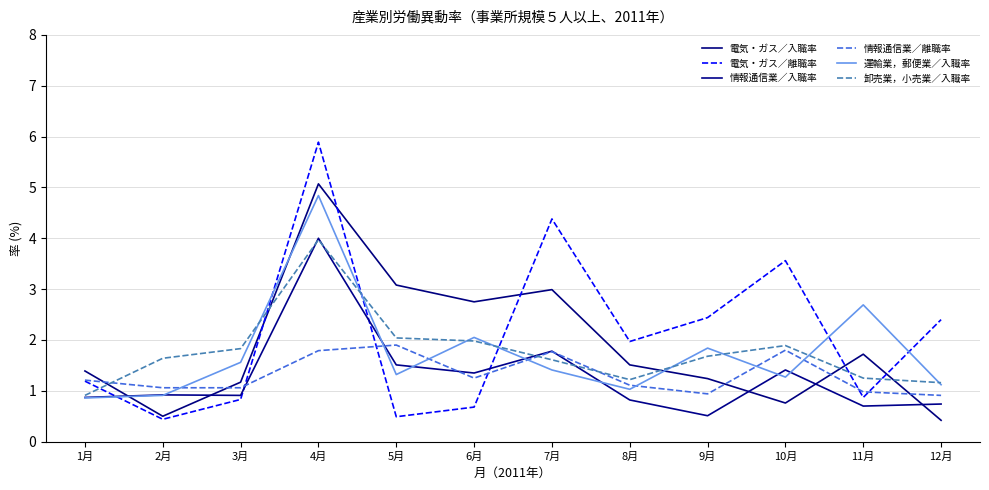

Where is 電気・ガス／入職率 nearest to the value 2?

11月